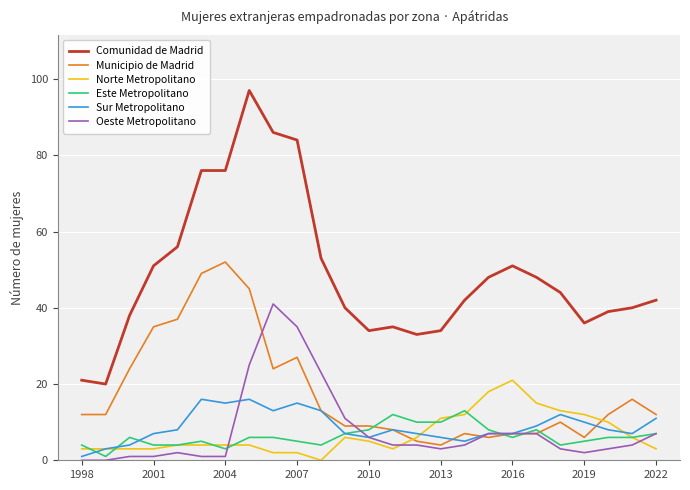

Which series has the largest total across all categories?

Comunidad de Madrid